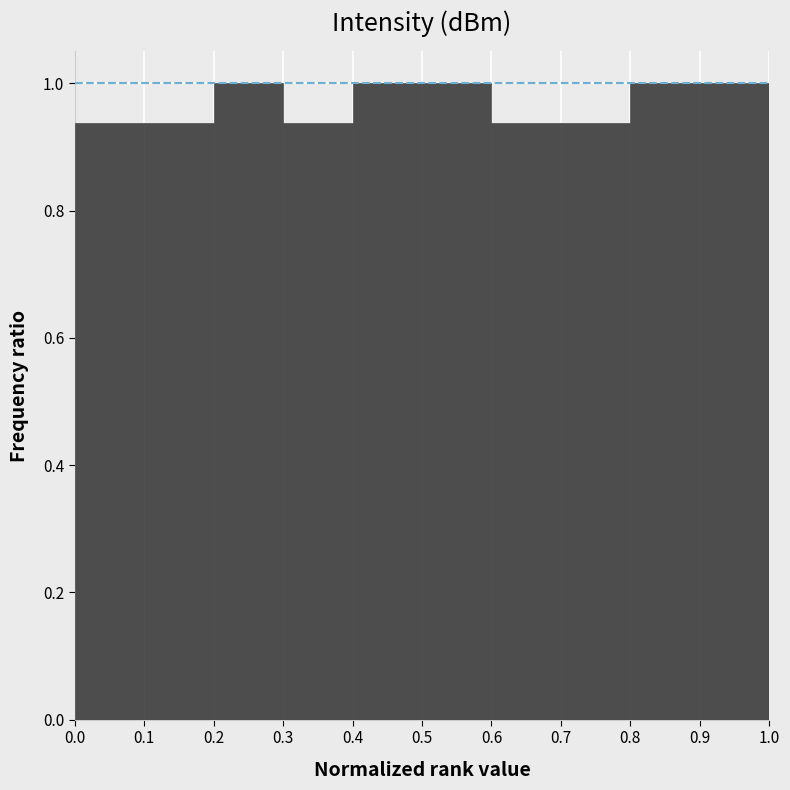

Reading left to right, transcribe this chart: for each bar, give the range it covers on the x-axis and its height. The values are not printed on the chart, so give them approximately, as read against the axis.

0.0 to 0.1: 0.94
0.1 to 0.2: 0.94
0.2 to 0.3: 1.00
0.3 to 0.4: 0.94
0.4 to 0.5: 1.00
0.5 to 0.6: 1.00
0.6 to 0.7: 0.94
0.7 to 0.8: 0.94
0.8 to 0.9: 1.00
0.9 to 1.0: 1.00